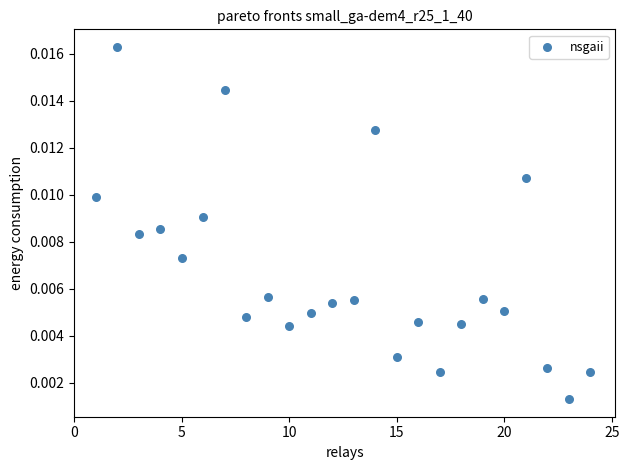

What is the range of X values (max minus min)?

23.0